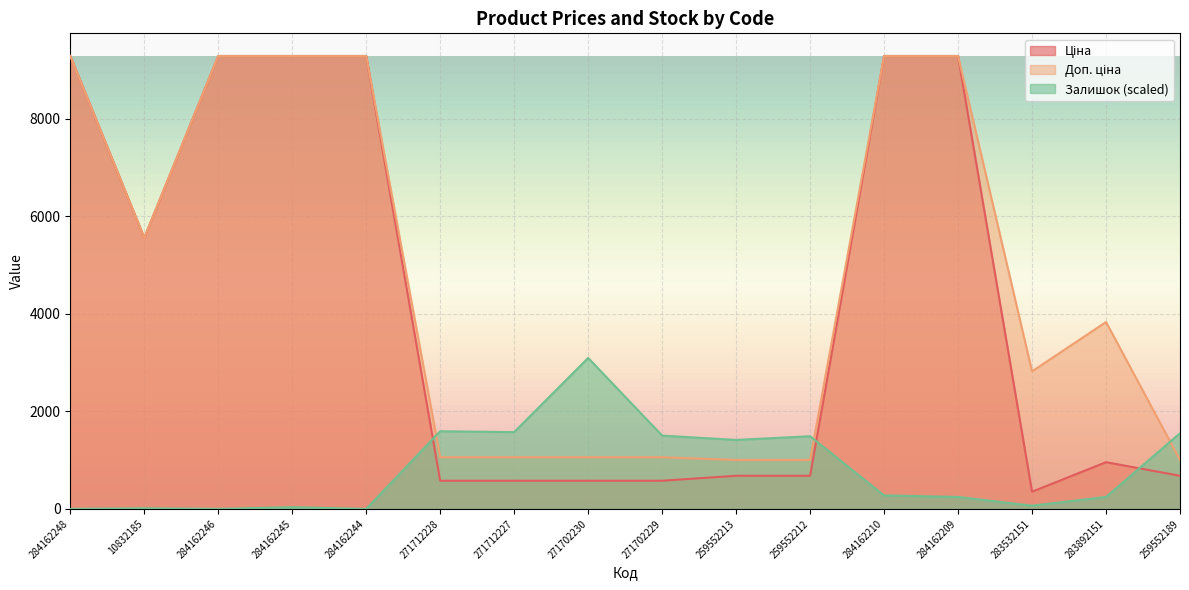

Rank the series by their maximum value, from highest to lowest.

Ціна, Доп. ціна, Залишок